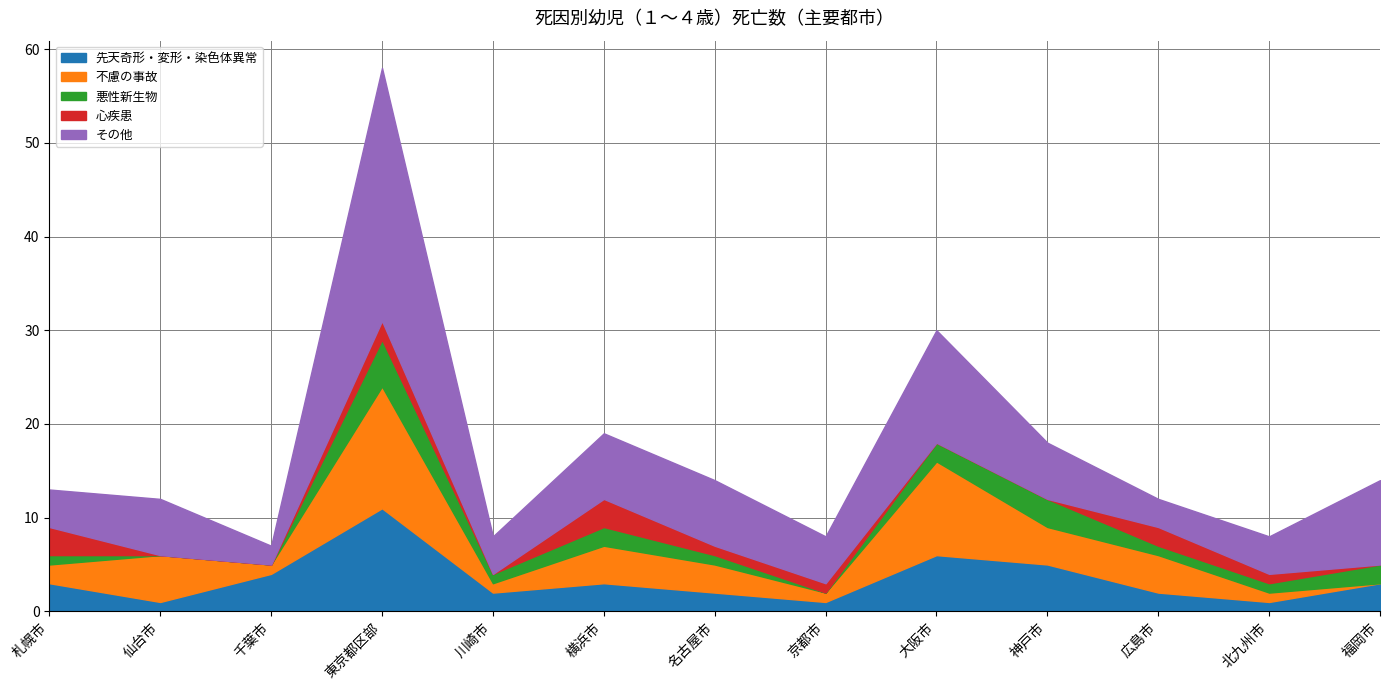

What are all the series names shown in the legend?

先天奇形・変形・染色体異常, 不慮の事故, 悪性新生物, 心疾患, その他